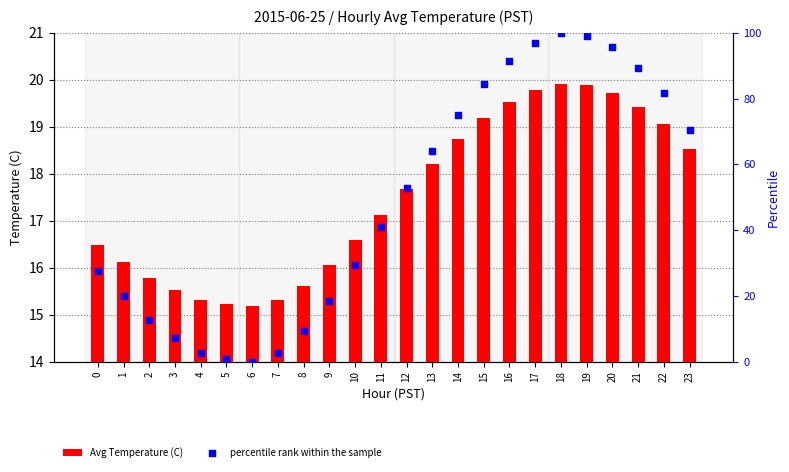

At how many categories does at least one series exceed 24?

15